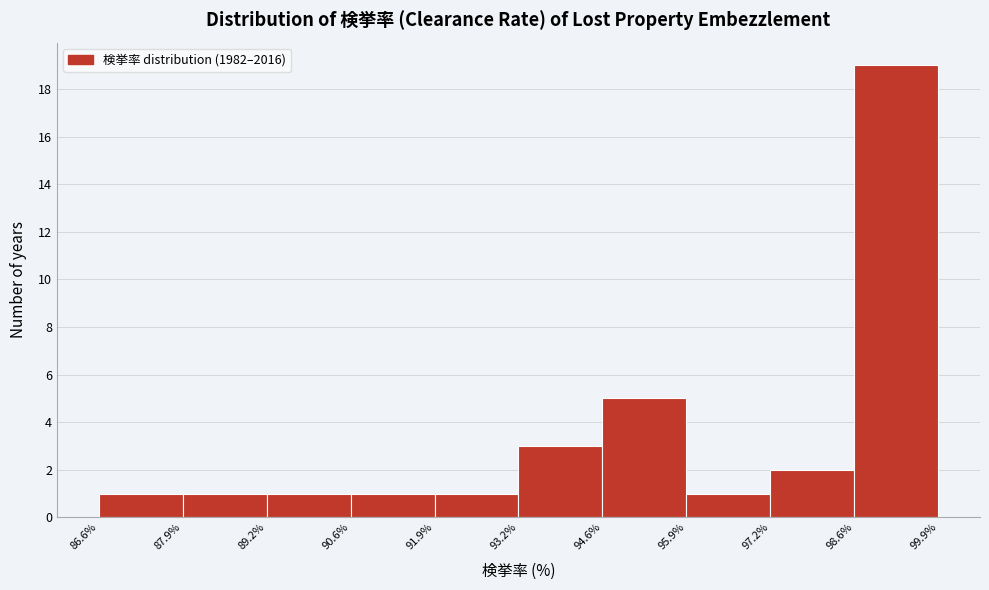

Reading left to right, list every bar in this chart as the range it spans on the x-axis followed by its height. The values are not printed on the chart, so give them approximately, as read against the axis.

86.6% to 87.9%: 1
87.9% to 89.2%: 1
89.2% to 90.6%: 1
90.6% to 91.9%: 1
91.9% to 93.2%: 1
93.2% to 94.6%: 3
94.6% to 95.9%: 5
95.9% to 97.2%: 1
97.2% to 98.6%: 2
98.6% to 99.9%: 19